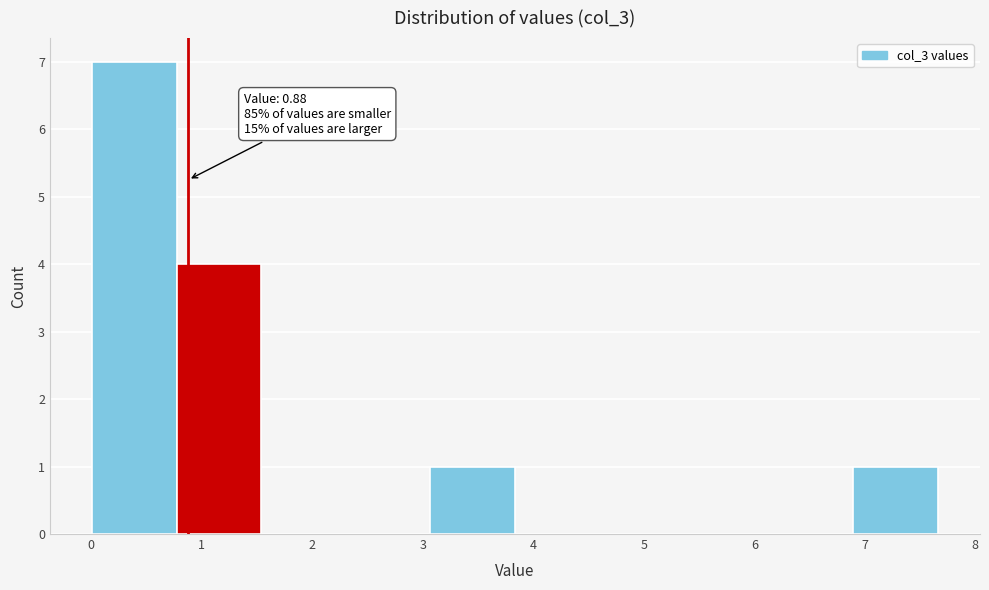

Which range on the x-axis has the tallest bar?

0.0 to 0.8